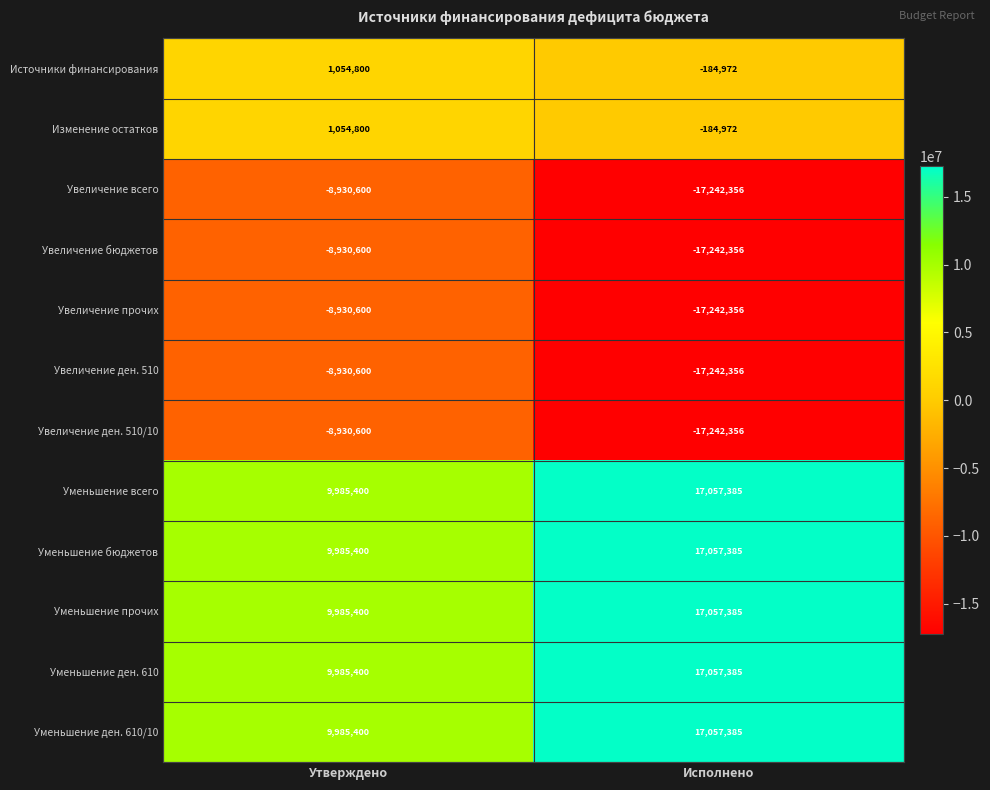

Count the number of categories in the chart.

2